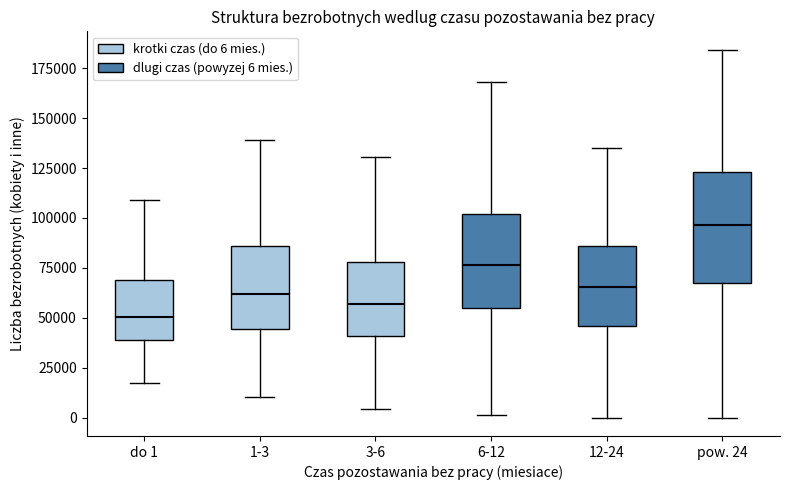

Where is the lower edge of the box for pow. 24 on the y-axis? The values are not printed on the chart, so give them approximately, as read against the axis.

70000